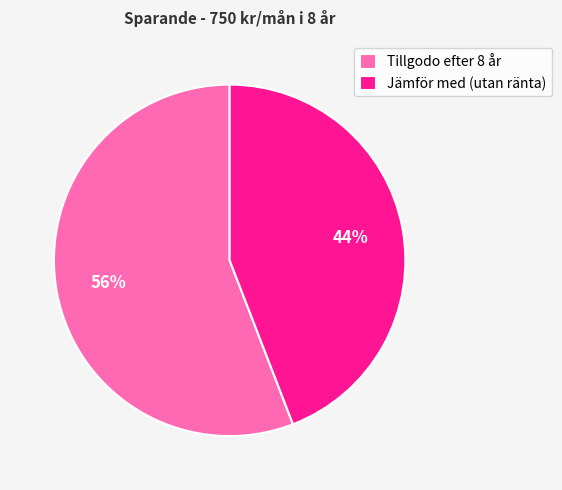

To the nearest percent, what is the difference between the largest and smallest slice percentages?

12%